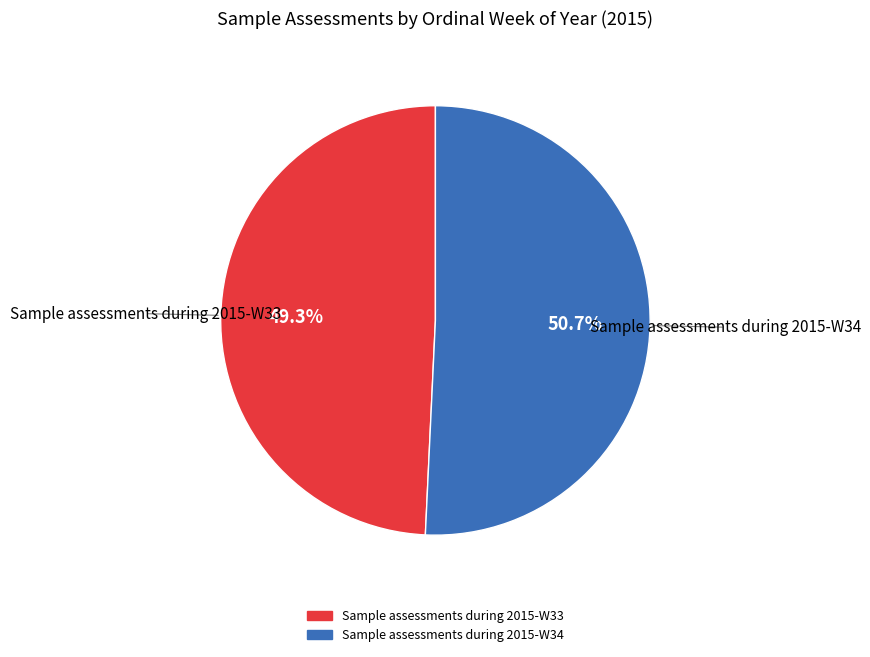

To the nearest percent, what percentage of the pie is Sample assessments during 2015-W33?

49%